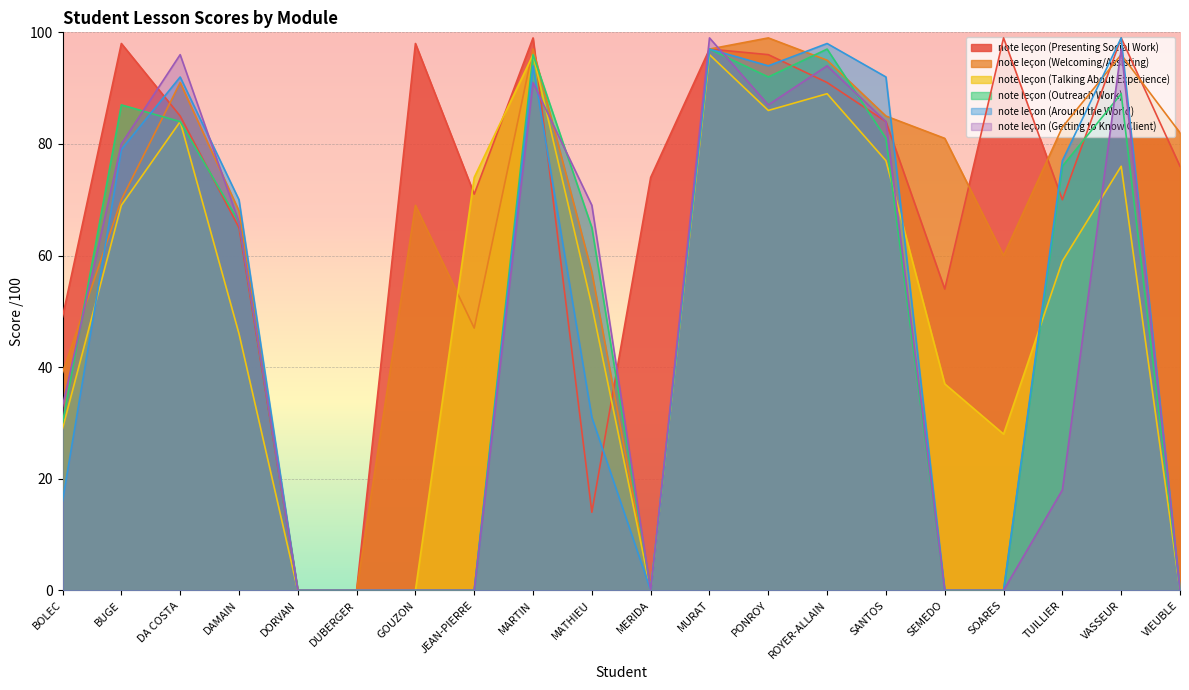

How many lines are shown in the chart?

6